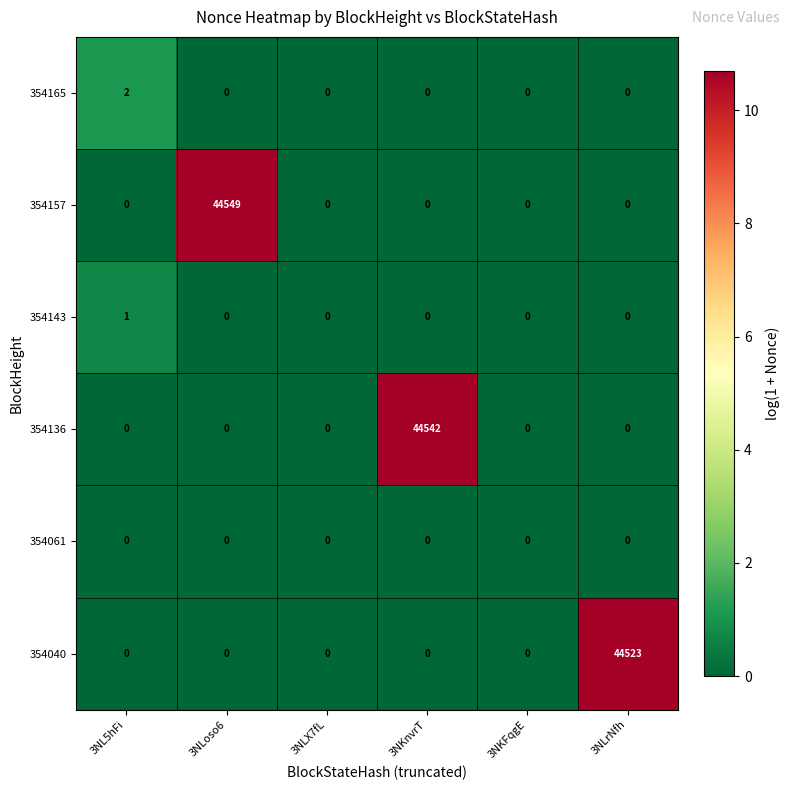

How many values in 354136 are above zero?

1